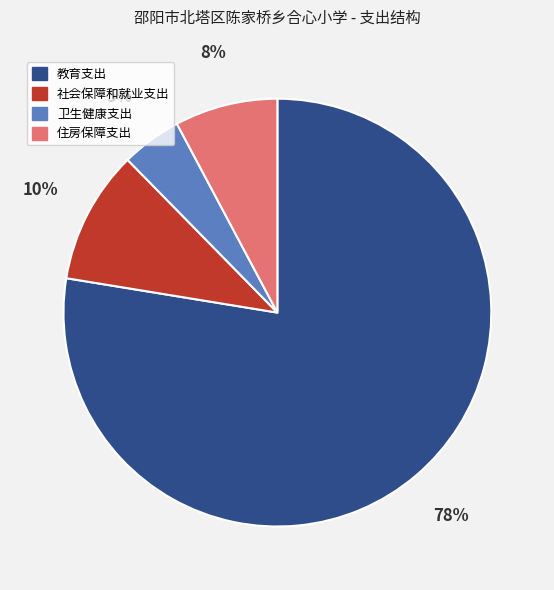

Does 卫生健康支出 account for over 50% of the chart?

No